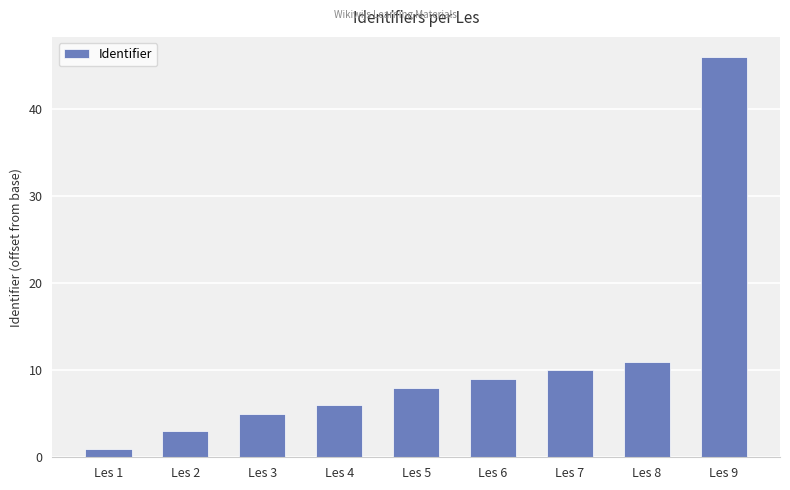

What is the ratio of the value at Les 8 to the value at Les 2?

3.7